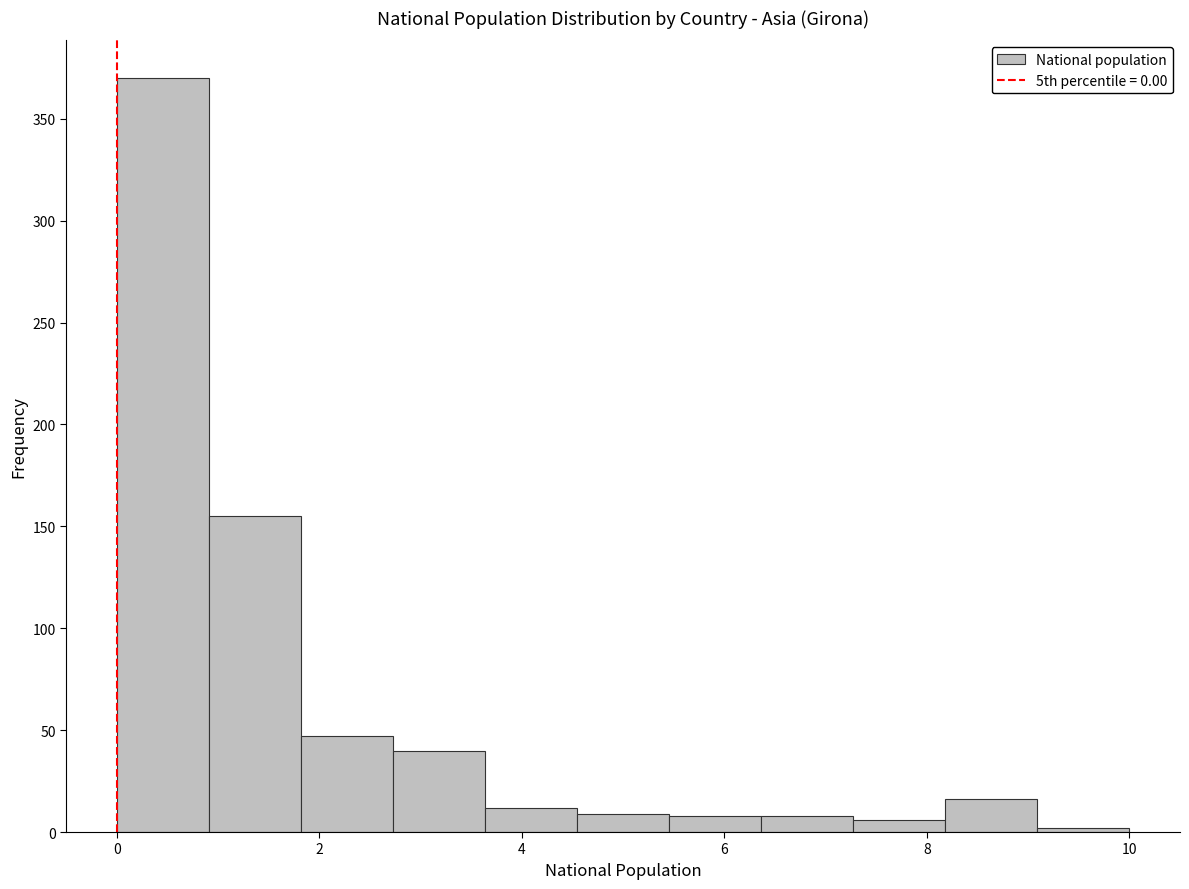

Reading left to right, list every bar in this chart as the range it spans on the x-axis followed by its height. Neither the bar edges nor the heights are printed on the chart, so give them approximately, as read against the axes.

0.0 to 1.0: 370
1.0 to 1.8: 155
1.8 to 2.8: 45
2.8 to 3.6: 40
3.6 to 4.6: 10
4.6 to 5.4: 10
5.4 to 6.4: 10
6.4 to 7.2: 10
7.2 to 8.2: 5
8.2 to 9.0: 15
9.0 to 10.0: under 5